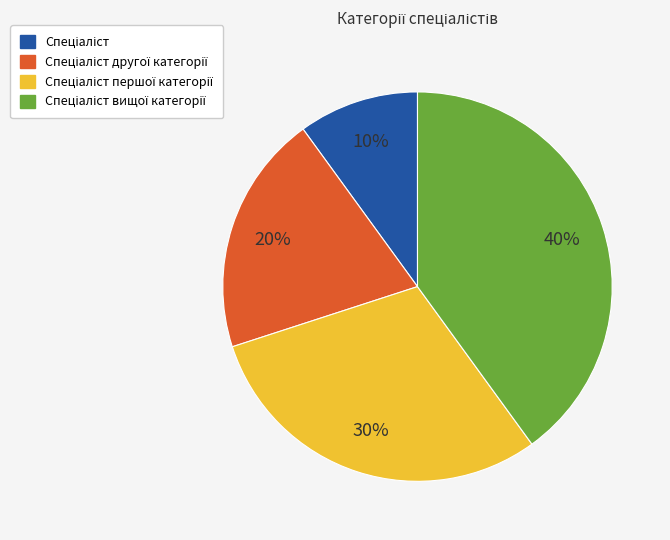

Is there a majority slice in this chart?

No